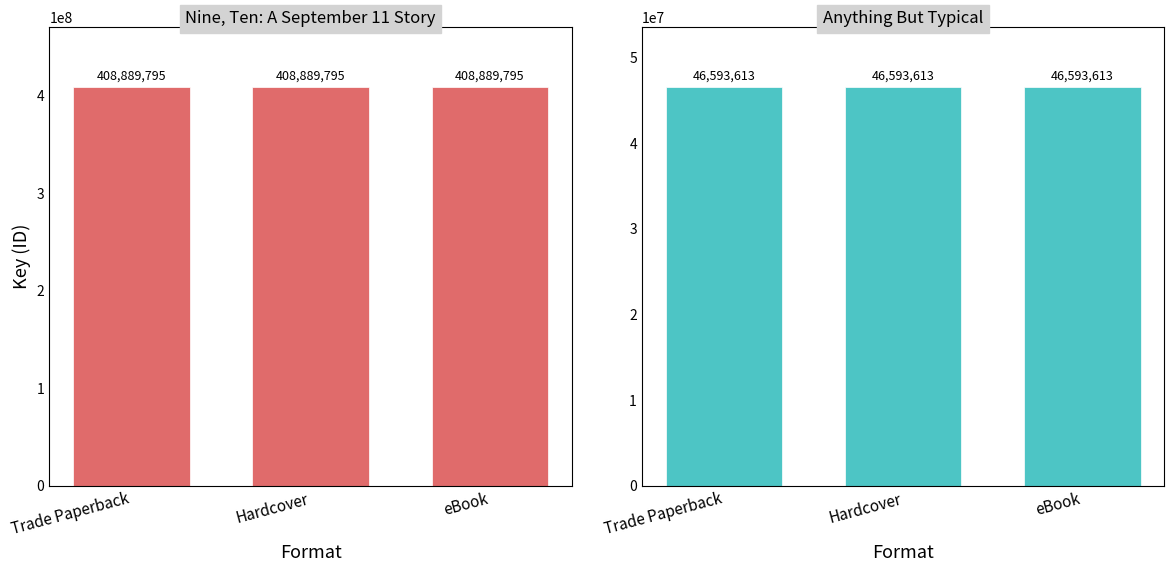

How many groups of bars are there?

3